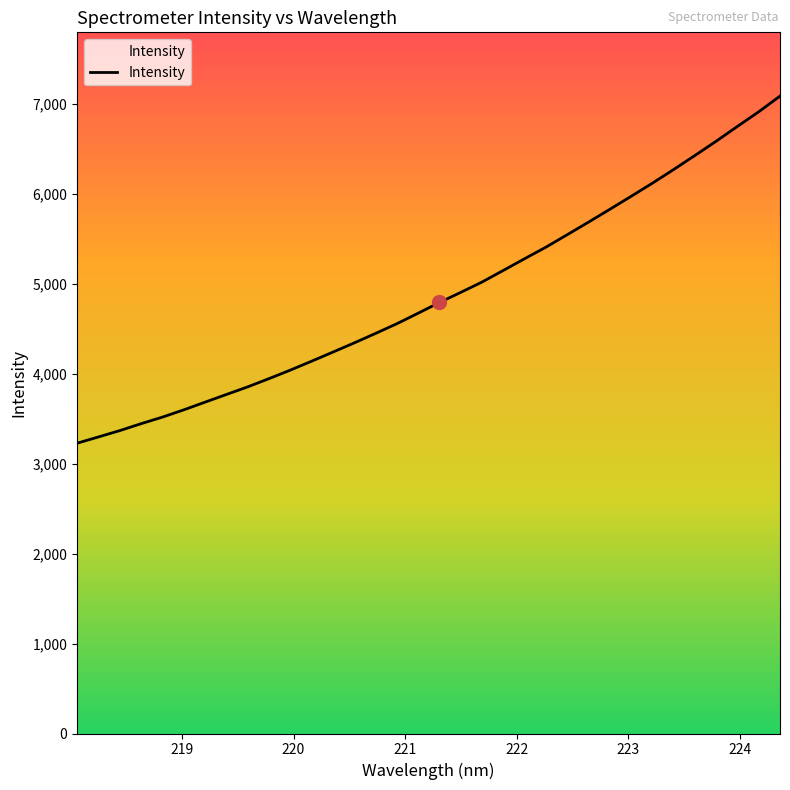

How many values are below 4794?

17